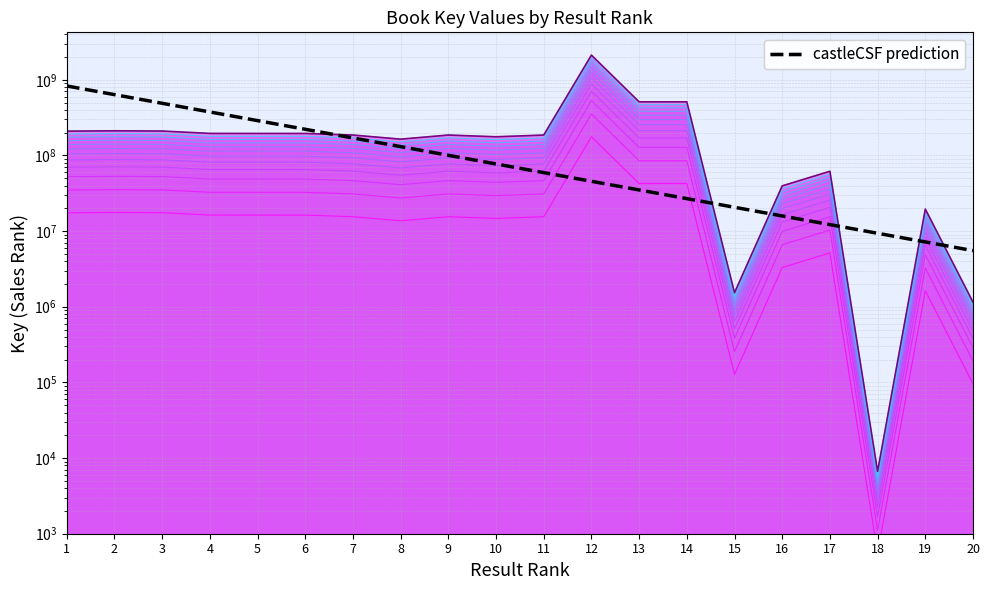

True or false: there are more than 2 points higher than both neighbors.

False